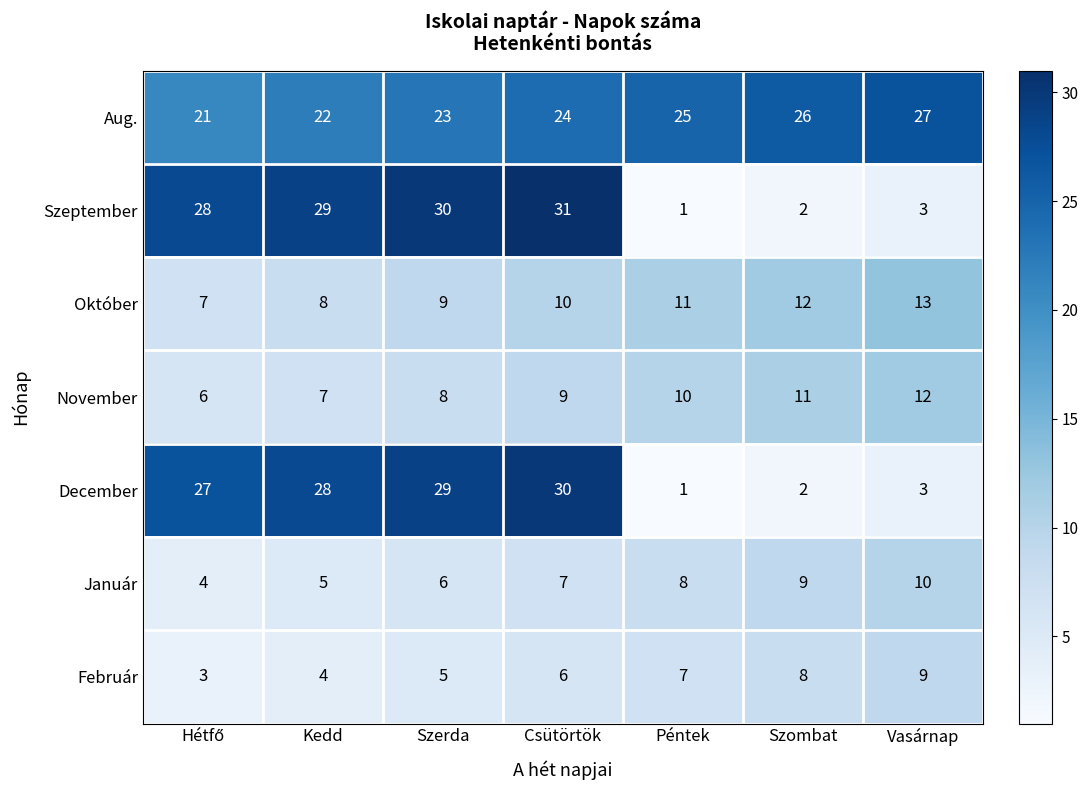

Which category has the lowest value across all series?

Péntek